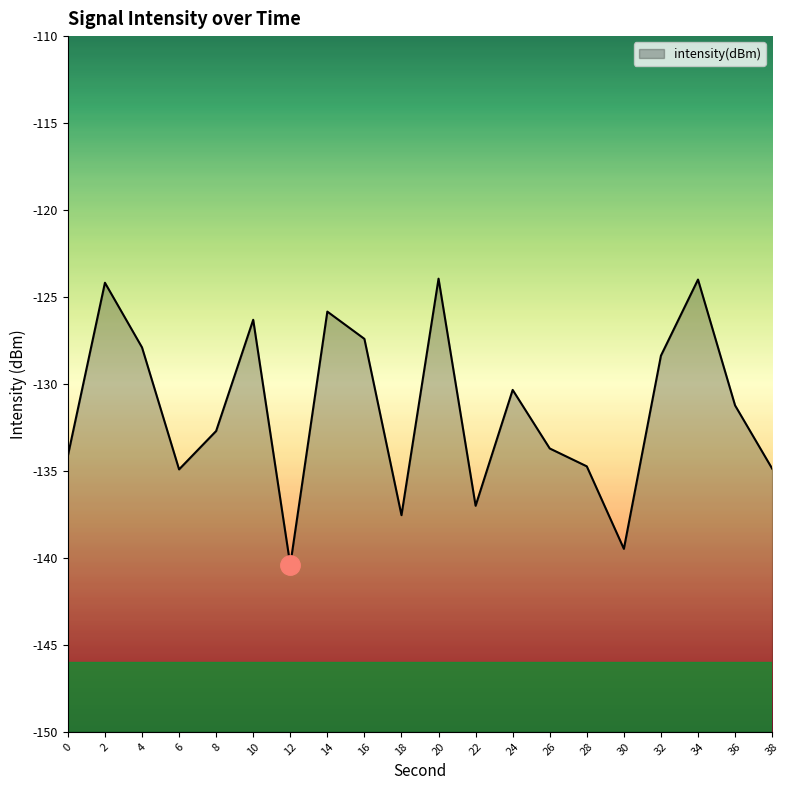

List the labels in order of value, largest first.

20, 34, 2, 14, 10, 16, 4, 32, 24, 36, 8, 26, 0, 28, 38, 6, 22, 18, 30, 12